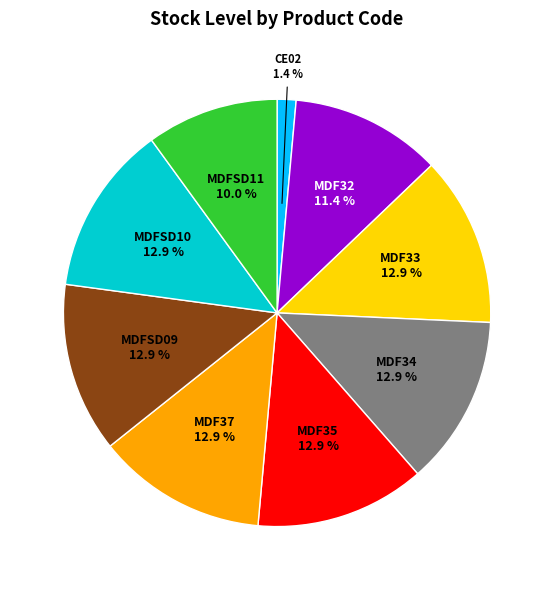

To the nearest percent, what percentage of the pie is MDFSD09?

13%